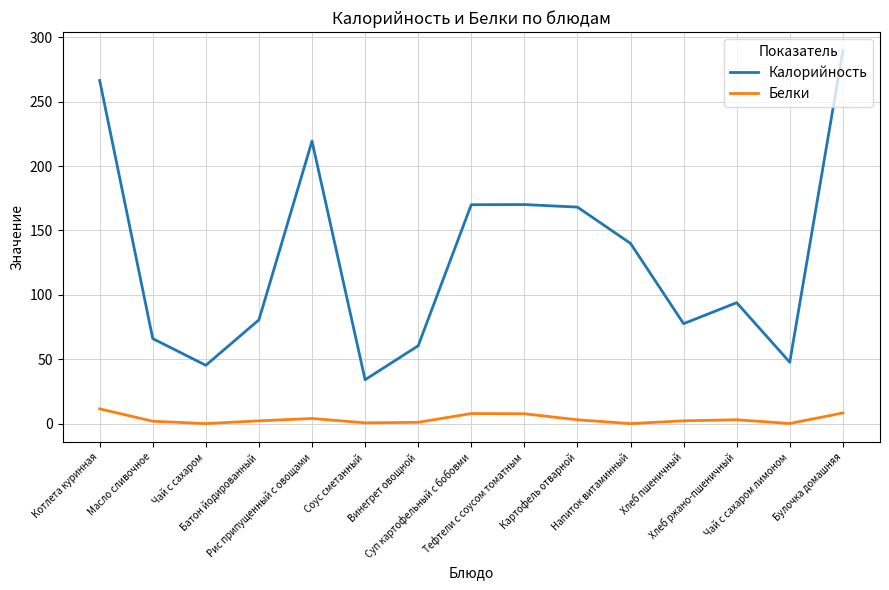

How many lines are shown in the chart?

2